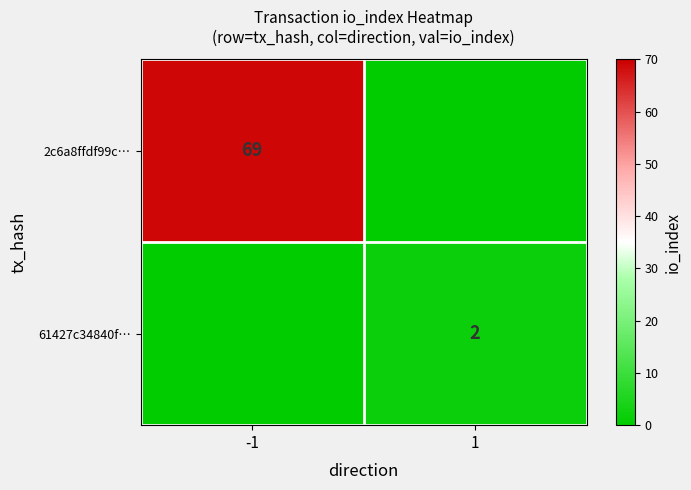

Is it true that 2c6a8ffdf99c… equals 69 at -1?

True